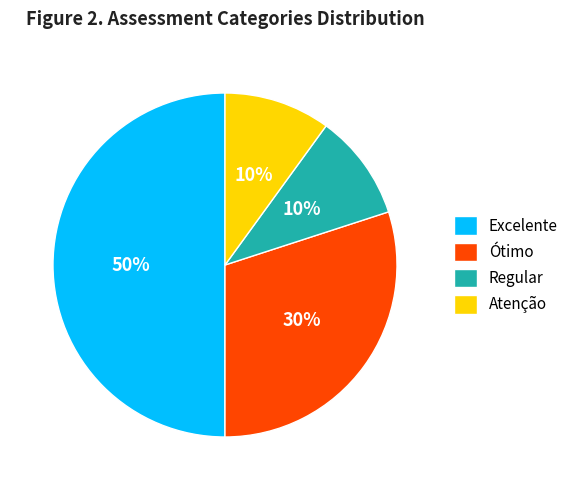

To the nearest percent, what percentage of the pie is Ótimo?

30%